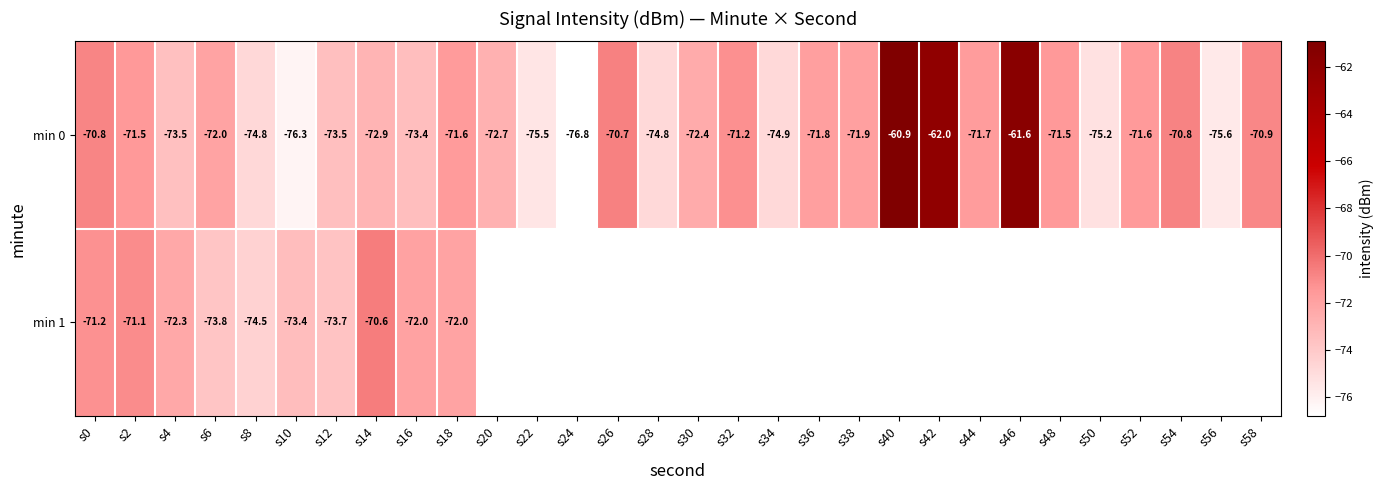

Which series has the widest spread of values?

min 0